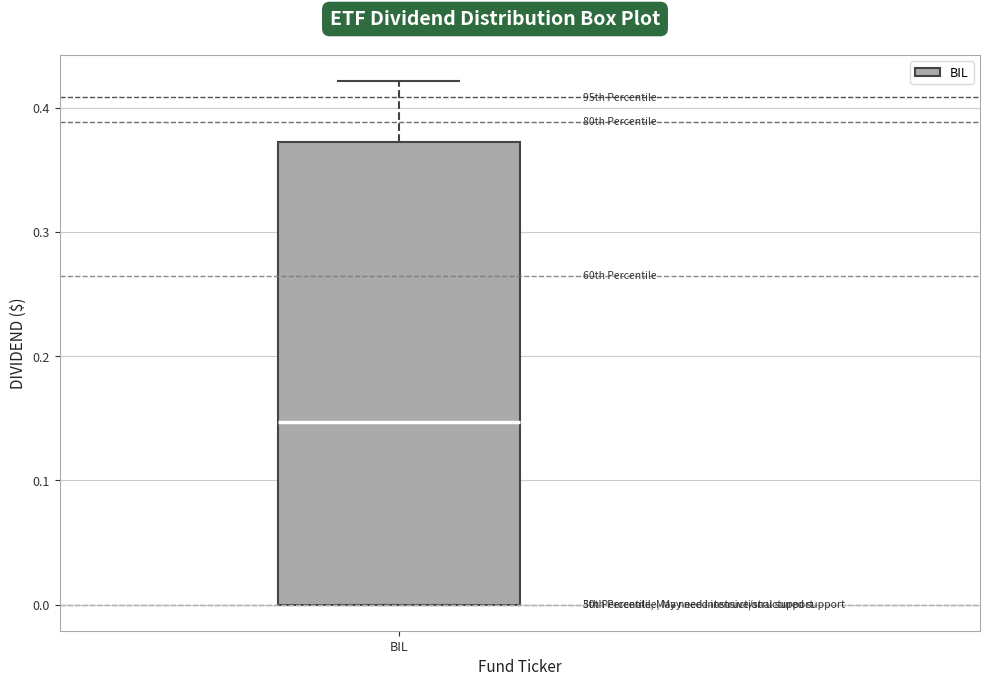

Where is the upper edge of the box for BIL on the y-axis? The values are not printed on the chart, so give them approximately, as read against the axis.

0.37